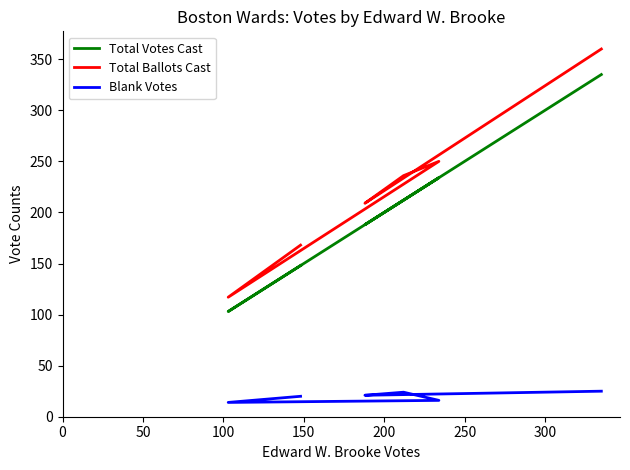

At how many categories does at least one series exceed 40?

6